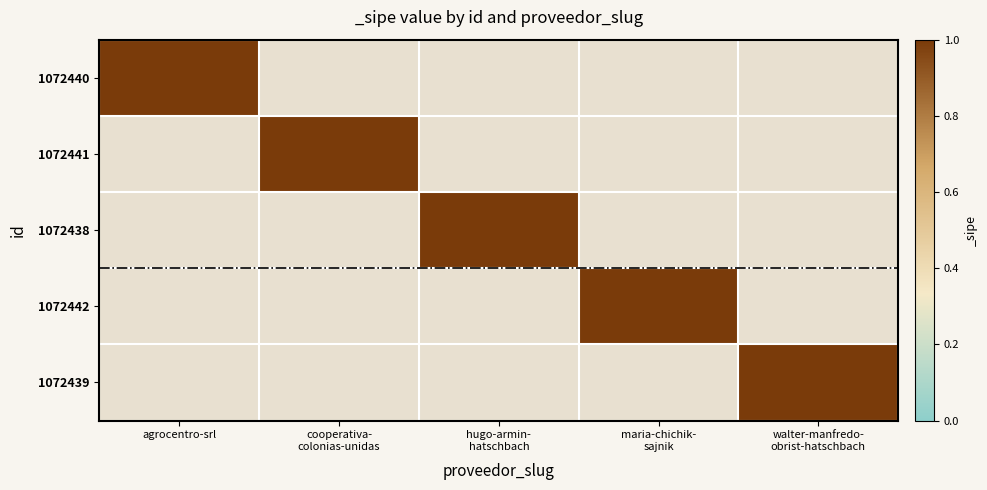

Which series has the widest spread of values?

1072440